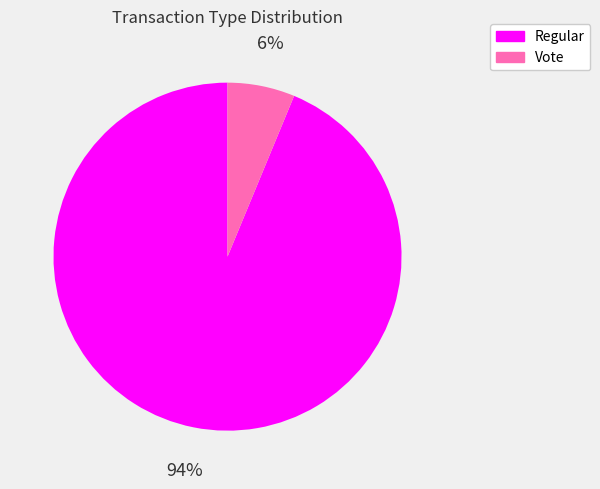

Rank the categories by value from highest to lowest.

Regular, Vote